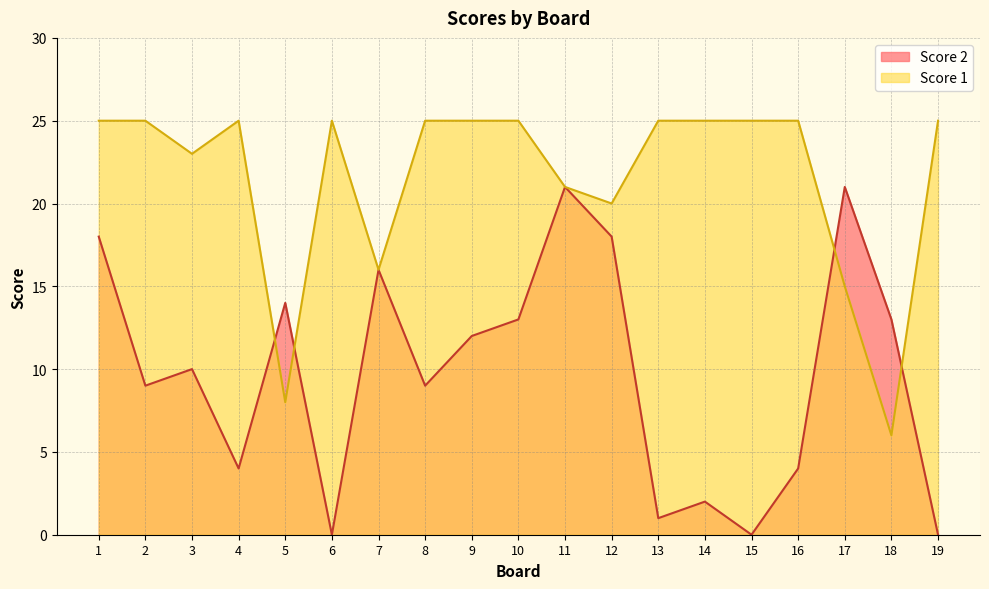

What is the greatest value displayed?

25